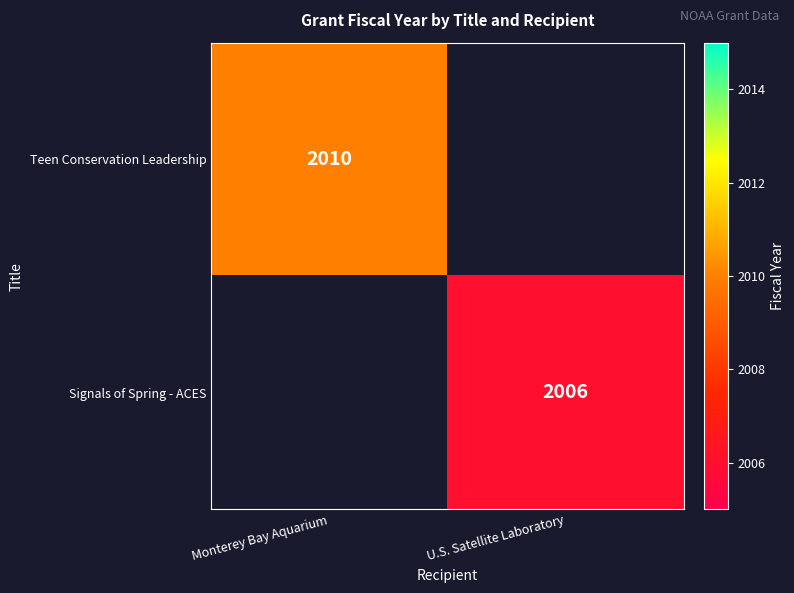

The Signals of Spring - ACES series shows 767 at U.S. Satellite Laboratory. True or false?

False